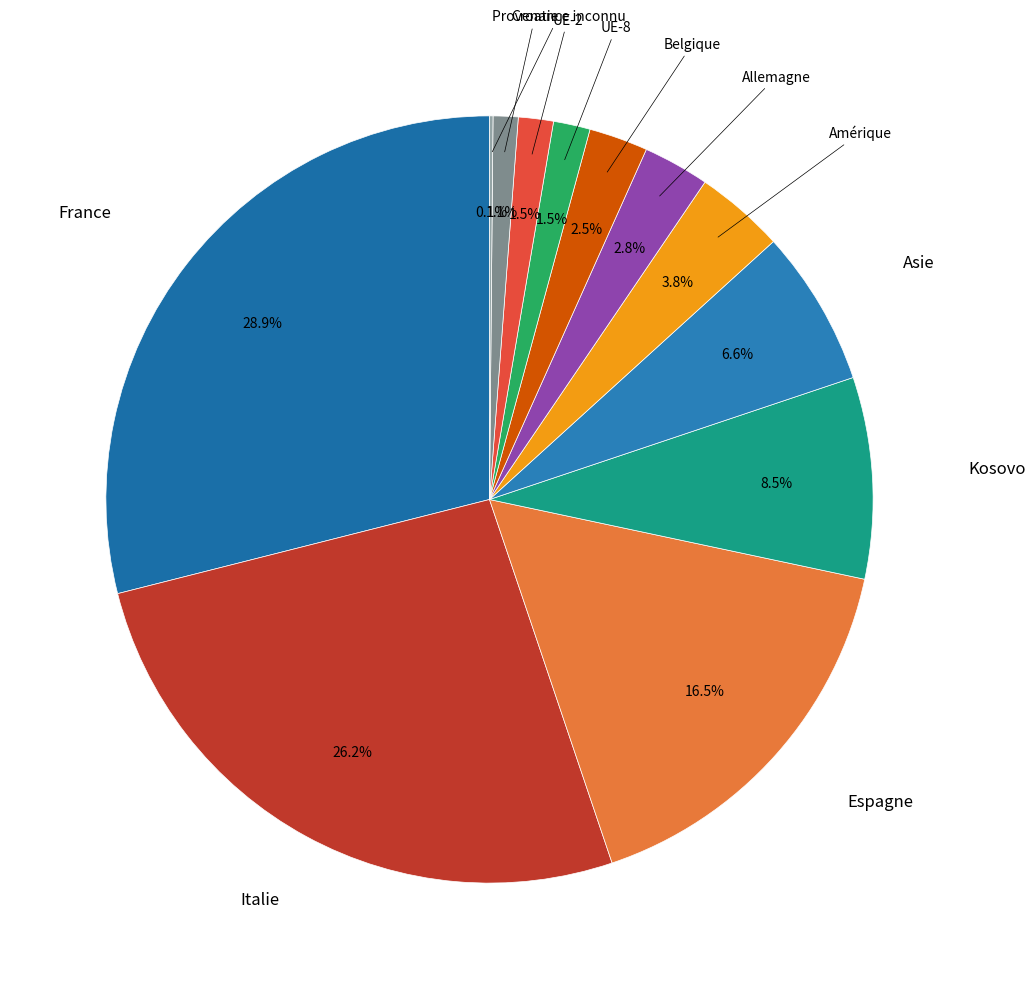

Which slice is the smallest?

Provenance inconnu